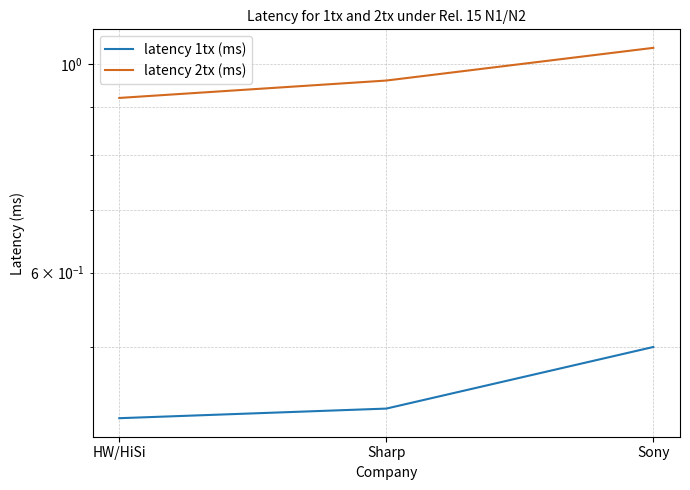

Reading left to right, what are all the values shown in this chart?

latency 1tx (ms): 0.4	0.4	0.5
latency 2tx (ms): 0.9	1.0	1.0